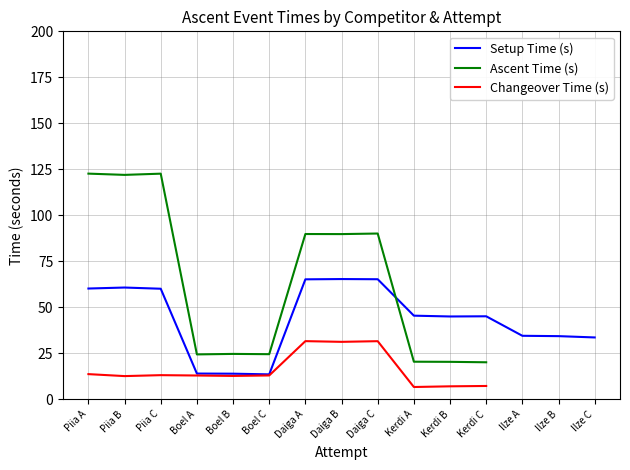

Where is the first local minimum for Setup Time (s)?

Boel C